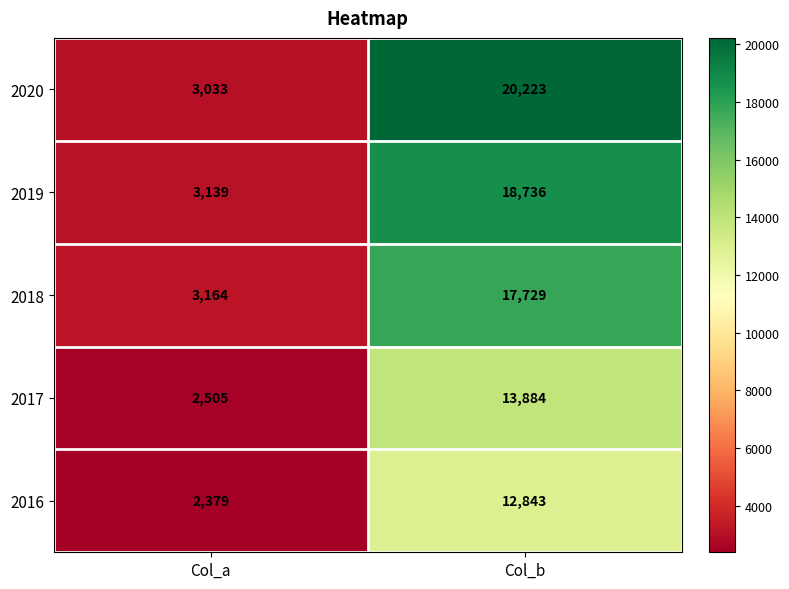

Between Col_a and Col_b, which series saw the biggest shift?

2020